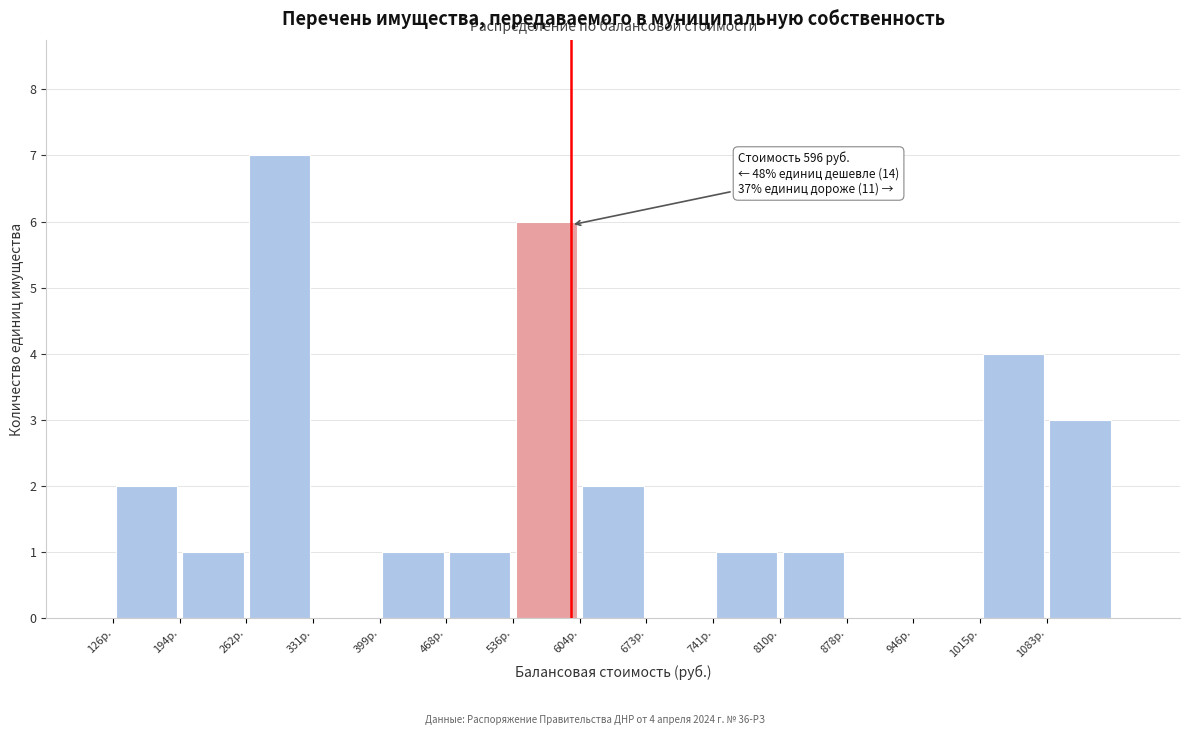

Over which range of the x-axis is the bar tallest?

260 to 330